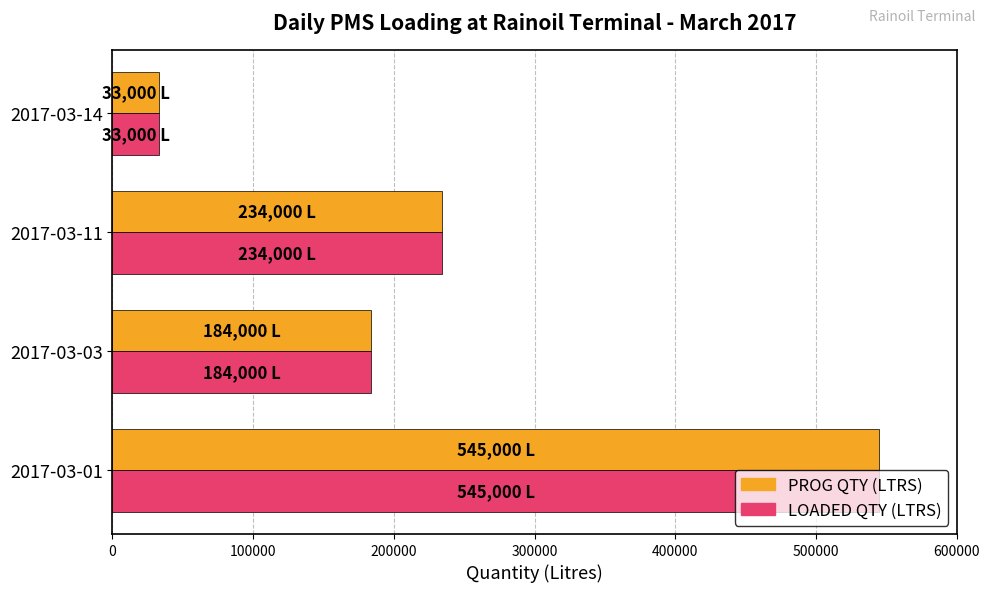

The value of LOADED QTY (LTRS) at 2017-03-14 is 33000. True or false?

True